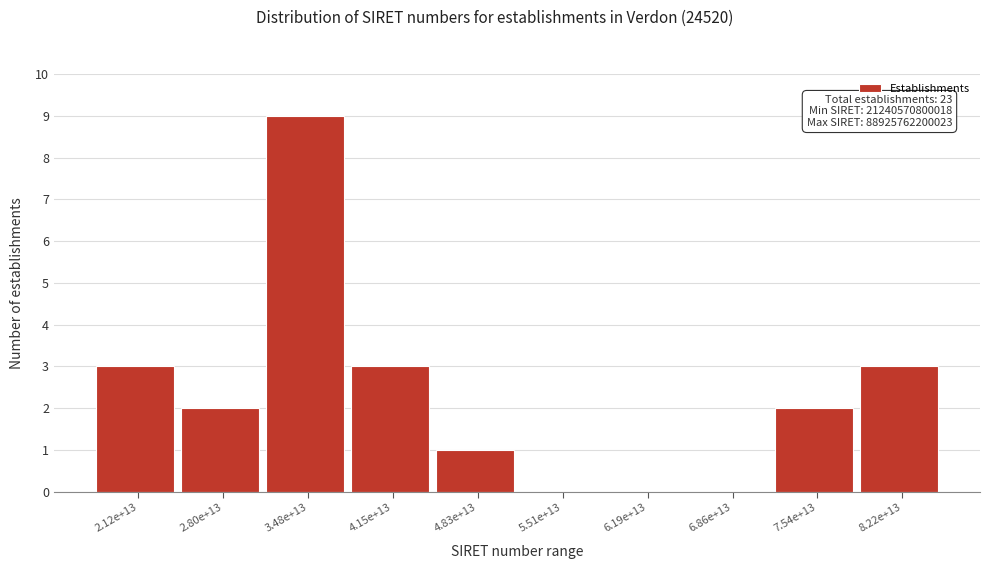

Reading right to left, transcribe all the data shown in this chart.

8.22e+13=3	7.54e+13=2	6.86e+13=0	6.19e+13=0	5.51e+13=0	4.83e+13=1	4.15e+13=3	3.48e+13=9	2.80e+13=2	2.12e+13=3